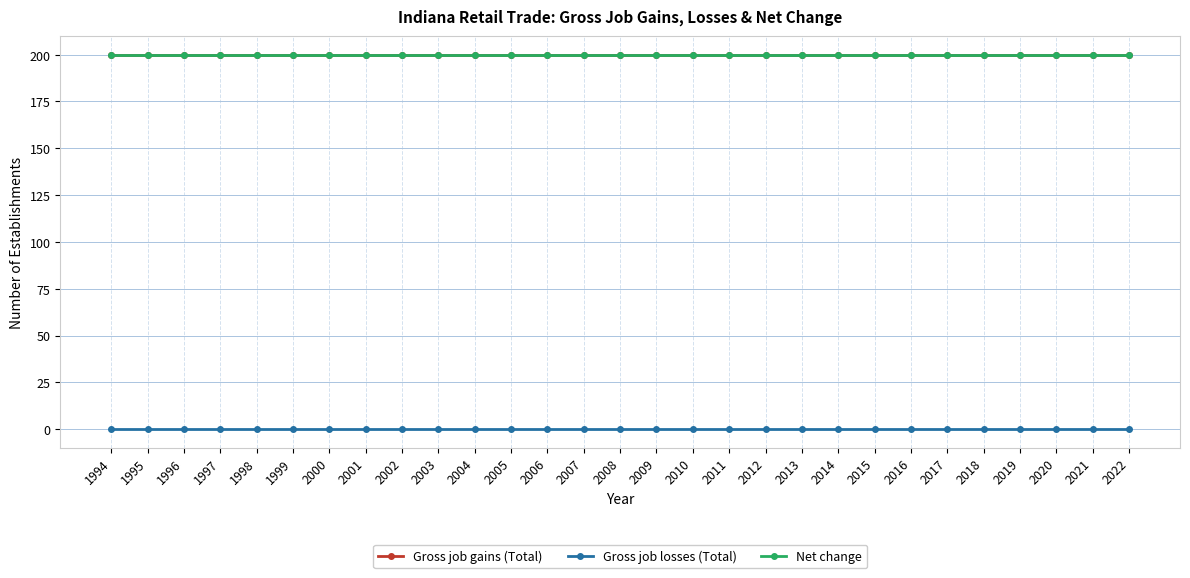

Rank the series by their maximum value, from highest to lowest.

Gross job gains (Total), Net change, Gross job losses (Total)